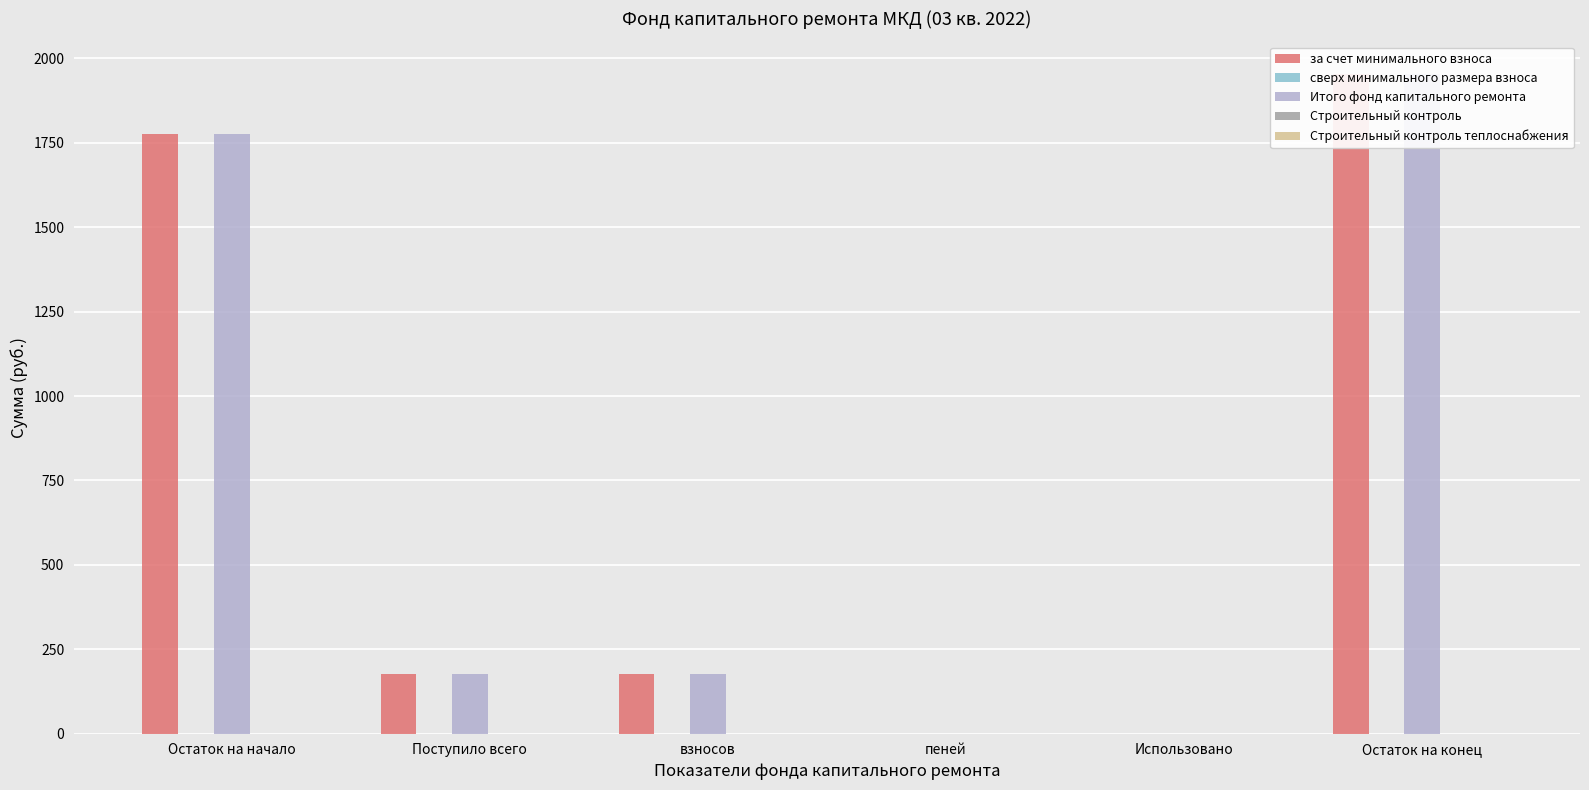

Count the number of categories in the chart.

6